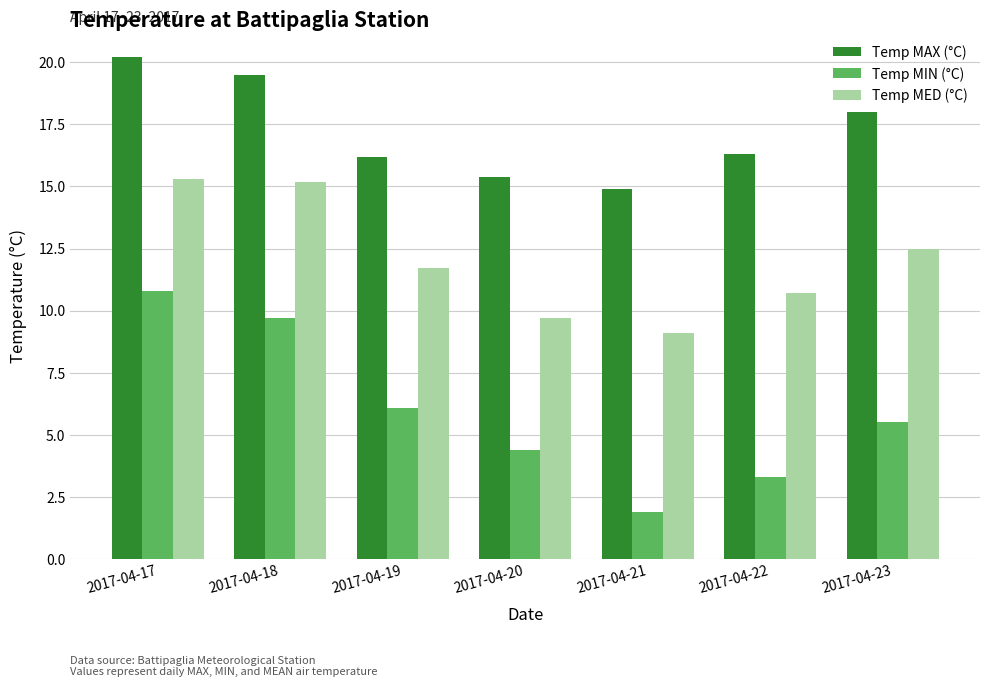

List the labels in order of Temp MIN (°C) value, smallest first.

2017-04-21, 2017-04-22, 2017-04-20, 2017-04-23, 2017-04-19, 2017-04-18, 2017-04-17